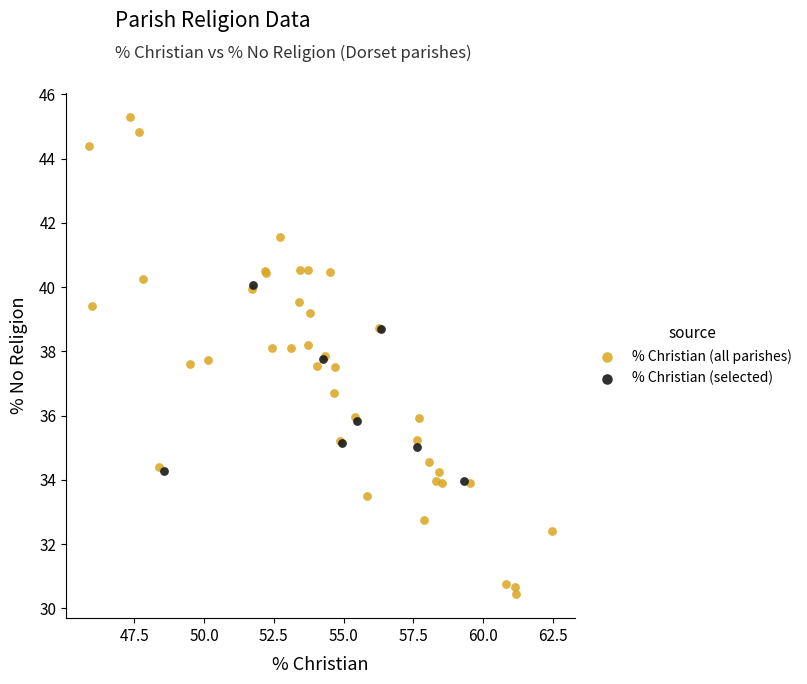

Which series contains the highest Y value?

% Christian (all parishes)